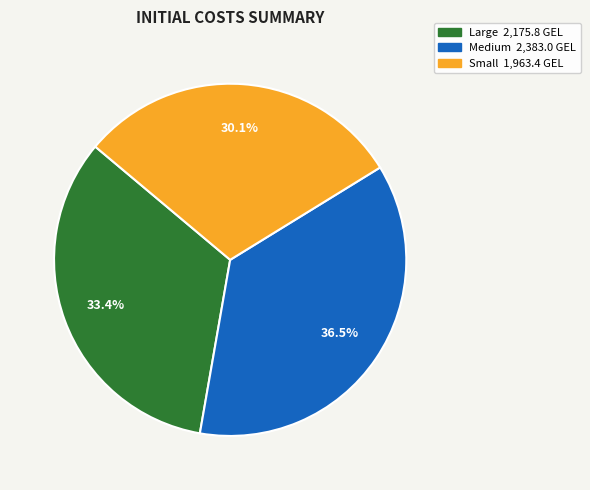

Does any single category account for the majority?

No